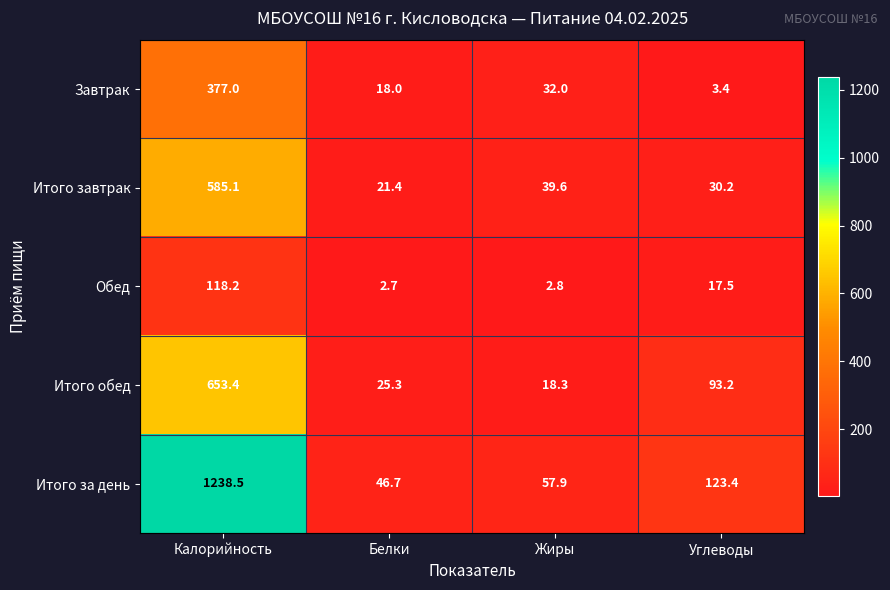

What is the average value of the Завтрак series?

107.6